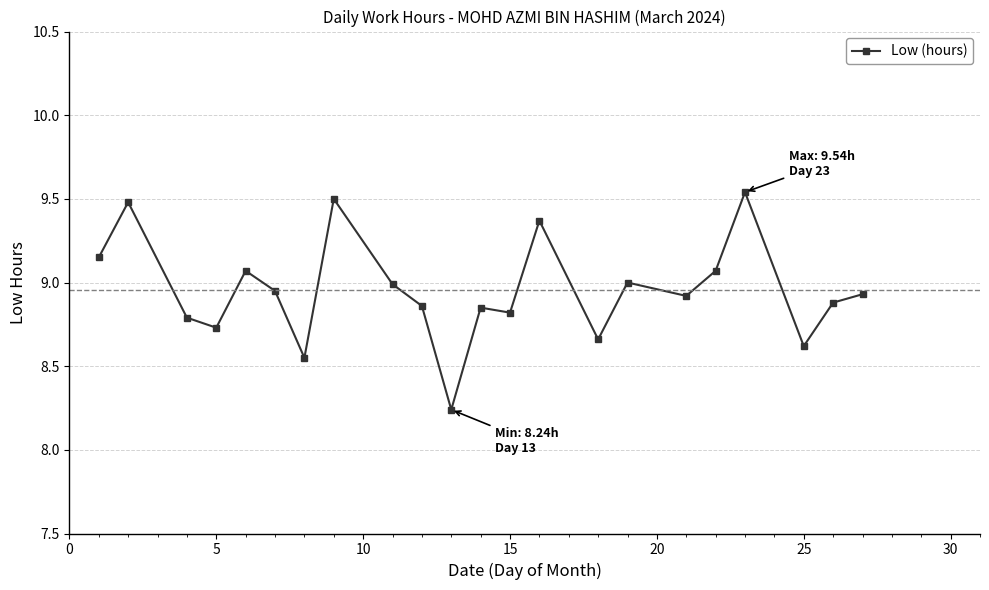

True or false: the data has more than 0 interior local peaks.

True